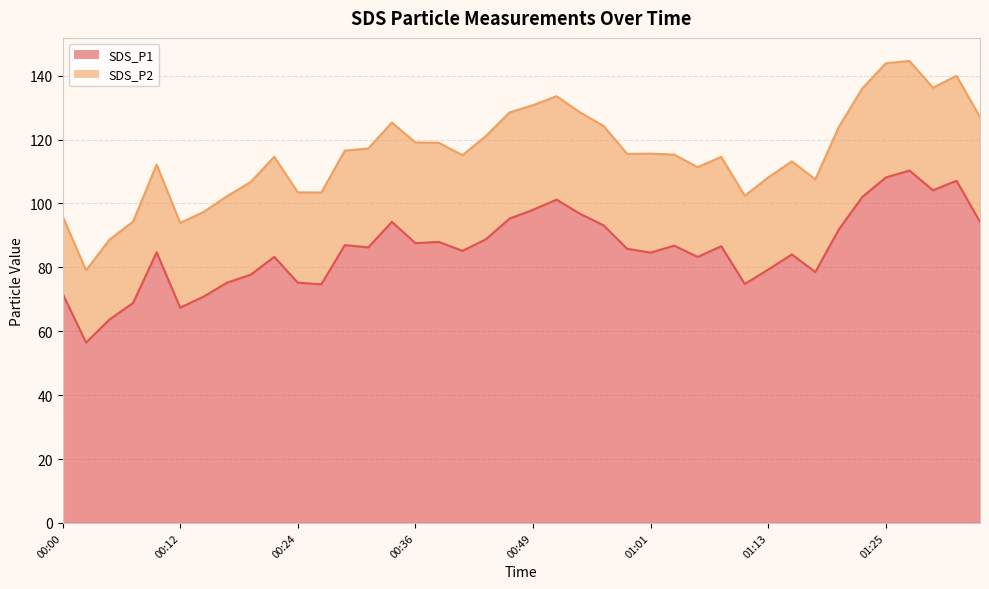

How many values exceed 86?

20